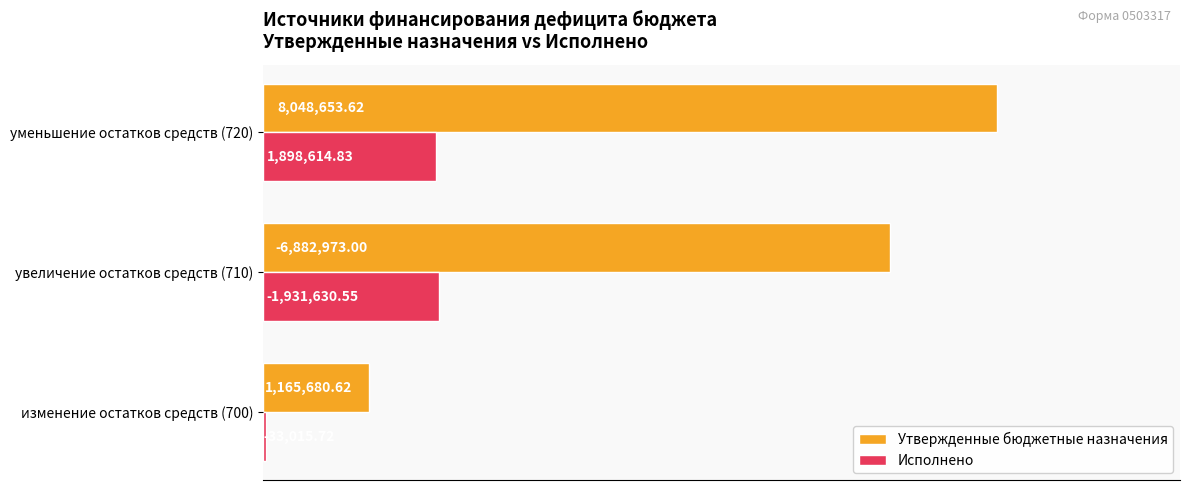

Which category has the highest value across all series?

уменьшение остатков средств (720)